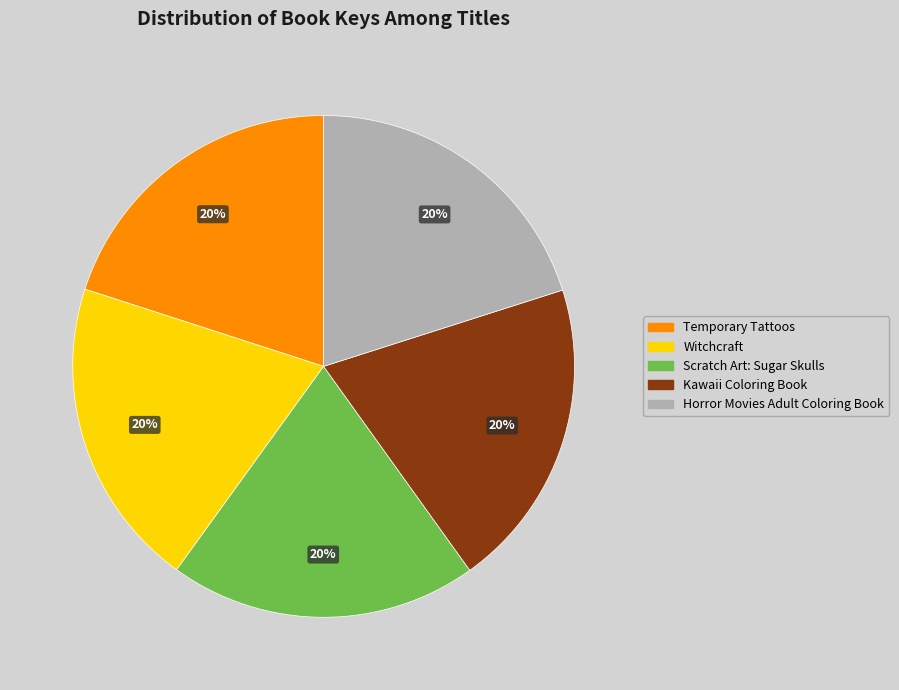

To the nearest percent, what percentage of the pie is Temporary Tattoos?

20%